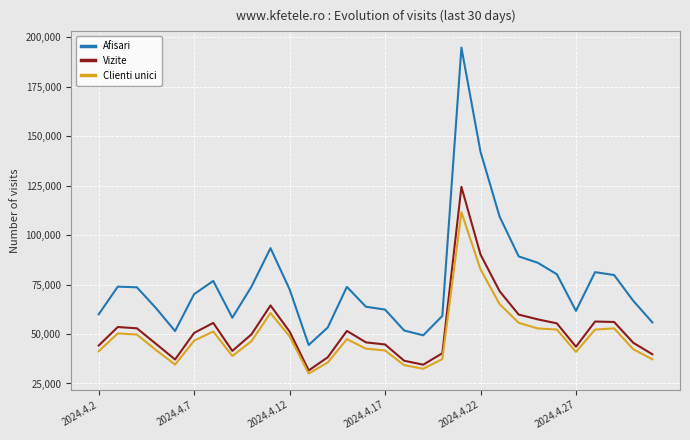

What is the sum of all Clienti unici values?

1457815